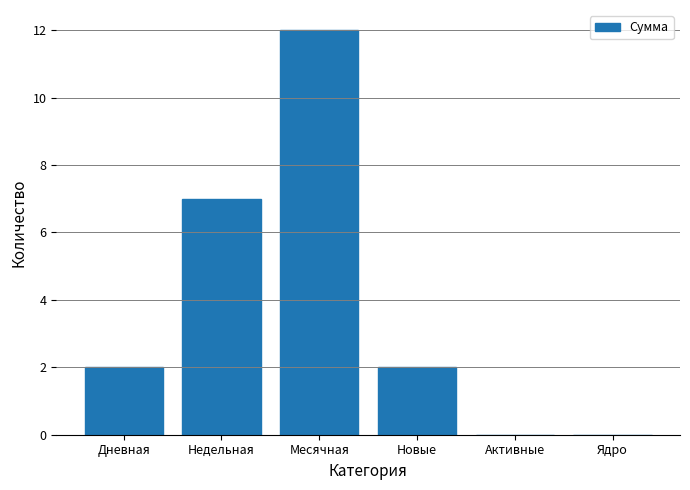

What is the sum of all values?

23